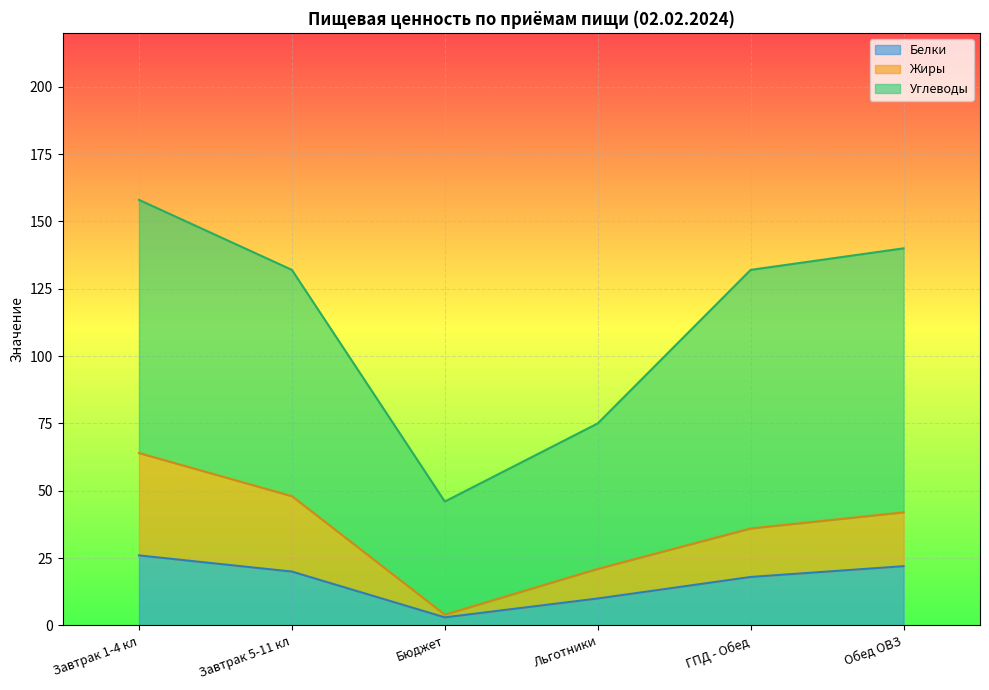

Does the chart display data point markers on the line(s)?

No